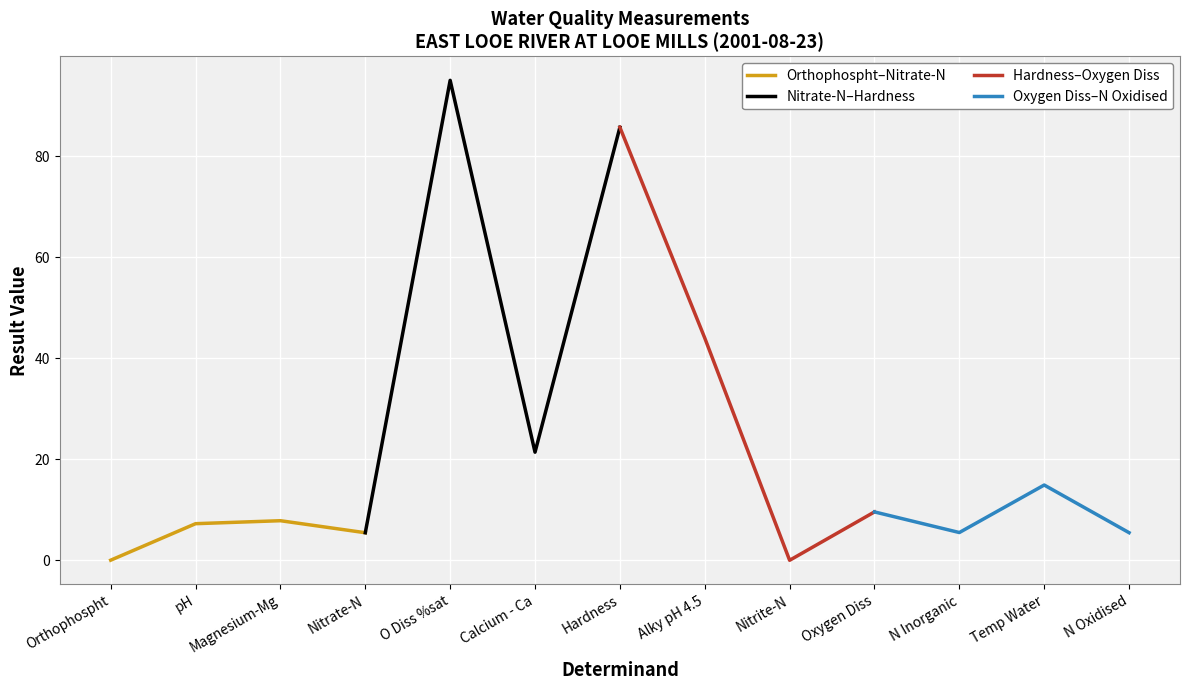

What is the difference between the maximum and minimum values in the Nitrate-N–Hardness series?

89.5